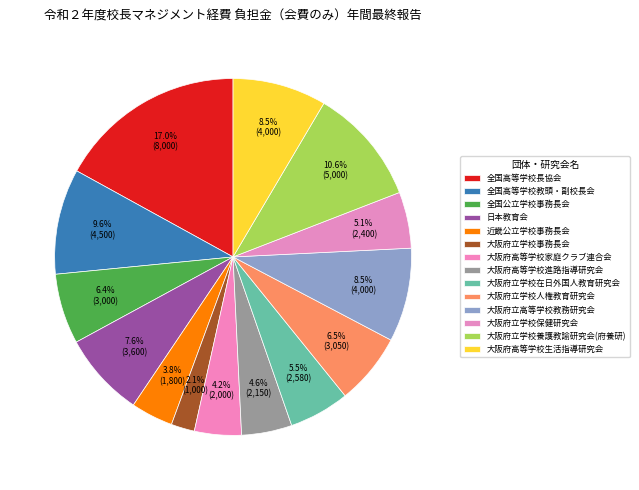

How many segments does this pie chart have?

14